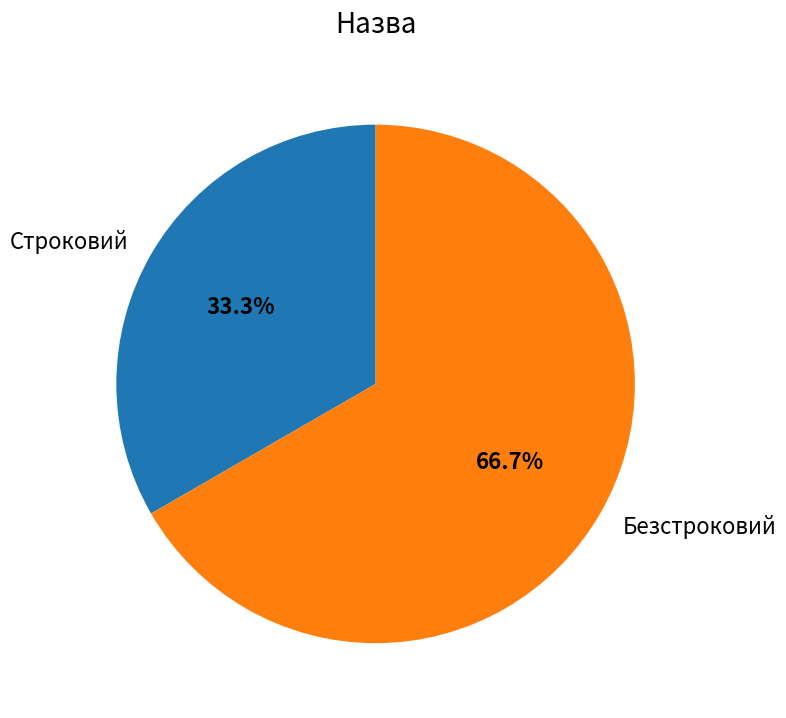

How many segments does this pie chart have?

2